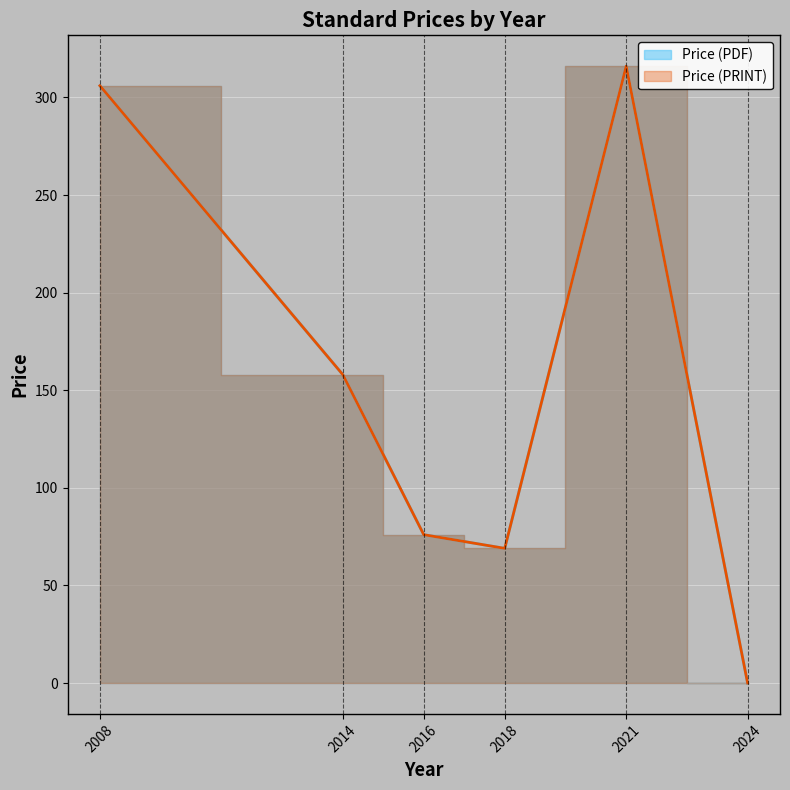

True or false: Price (PDF) and Price (PRINT) intersect in this chart.

False